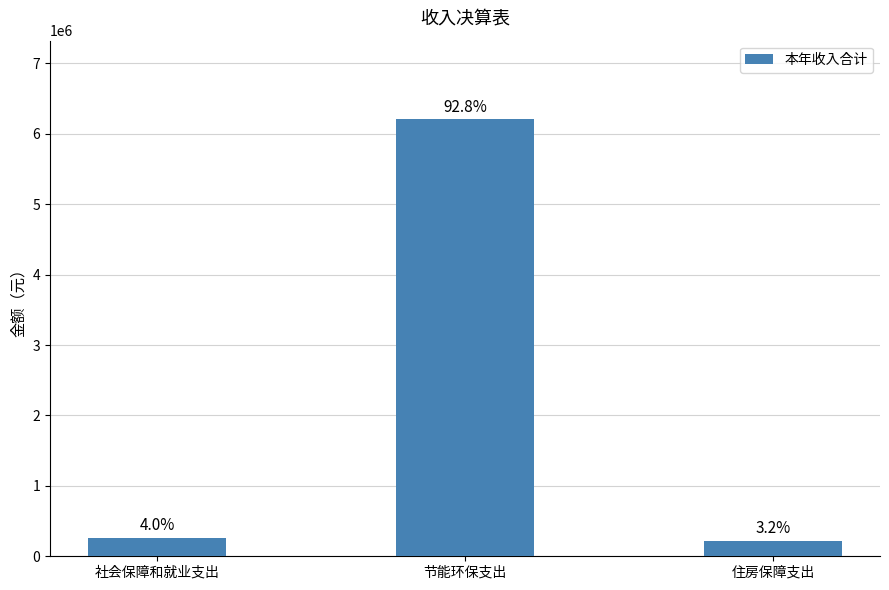

Where does the data first go above 265449?

社会保障和就业支出